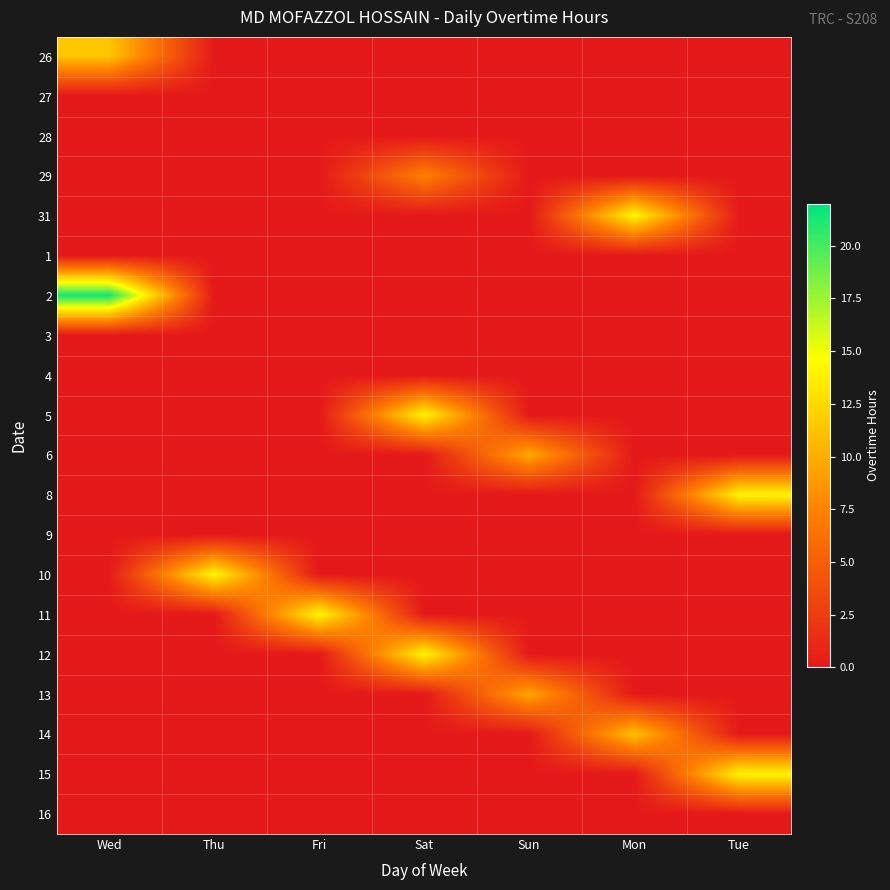

Reading left to right, extract all data points from this chart.

26: Wed=11.4	Thu=0.0	Fri=0.0	Sat=0.0	Sun=0.0	Mon=0.0	Tue=0.0
27: Wed=0.0	Thu=0.0	Fri=0.0	Sat=0.0	Sun=0.0	Mon=0.0	Tue=0.0
28: Wed=0.0	Thu=0.0	Fri=0.0	Sat=0.0	Sun=0.0	Mon=0.0	Tue=0.0
29: Wed=0.0	Thu=0.0	Fri=0.0	Sat=7.3	Sun=0.0	Mon=0.0	Tue=0.0
31: Wed=0.0	Thu=0.0	Fri=0.0	Sat=0.0	Sun=0.0	Mon=14.2	Tue=0.0
1: Wed=0.0	Thu=0.0	Fri=0.0	Sat=0.0	Sun=0.0	Mon=0.0	Tue=0.0
2: Wed=21.4	Thu=0.0	Fri=0.0	Sat=0.0	Sun=0.0	Mon=0.0	Tue=0.0
3: Wed=0.0	Thu=0.0	Fri=0.0	Sat=0.0	Sun=0.0	Mon=0.0	Tue=0.0
4: Wed=0.0	Thu=0.0	Fri=0.0	Sat=0.0	Sun=0.0	Mon=0.0	Tue=0.0
5: Wed=0.0	Thu=0.0	Fri=0.0	Sat=14.0	Sun=0.0	Mon=0.0	Tue=0.0
6: Wed=0.0	Thu=0.0	Fri=0.0	Sat=0.0	Sun=9.7	Mon=0.0	Tue=0.0
8: Wed=0.0	Thu=0.0	Fri=0.0	Sat=0.0	Sun=0.0	Mon=0.0	Tue=14.1
9: Wed=0.0	Thu=0.0	Fri=0.0	Sat=0.0	Sun=0.0	Mon=0.0	Tue=0.0
10: Wed=0.0	Thu=14.2	Fri=0.0	Sat=0.0	Sun=0.0	Mon=0.0	Tue=0.0
11: Wed=0.0	Thu=0.0	Fri=14.2	Sat=0.0	Sun=0.0	Mon=0.0	Tue=0.0
12: Wed=0.0	Thu=0.0	Fri=0.0	Sat=14.2	Sun=0.0	Mon=0.0	Tue=0.0
13: Wed=0.0	Thu=0.0	Fri=0.0	Sat=0.0	Sun=9.6	Mon=0.0	Tue=0.0
14: Wed=0.0	Thu=0.0	Fri=0.0	Sat=0.0	Sun=0.0	Mon=11.1	Tue=0.0
15: Wed=0.0	Thu=0.0	Fri=0.0	Sat=0.0	Sun=0.0	Mon=0.0	Tue=14.1
16: Wed=0.0	Thu=0.0	Fri=0.0	Sat=0.0	Sun=0.0	Mon=0.0	Tue=0.0